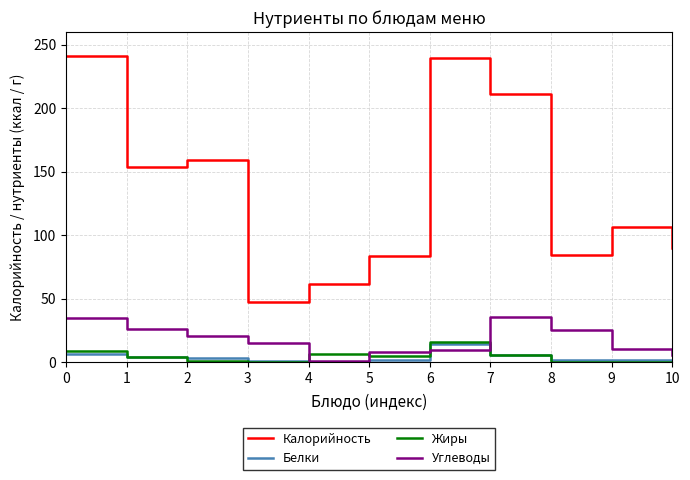

What is the total value across all series at 4?

68.9